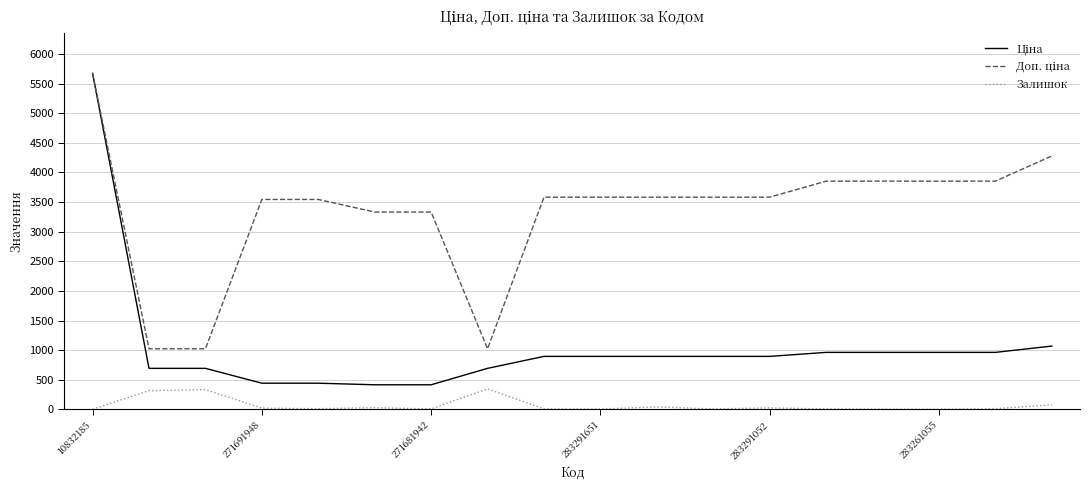

What is the maximum value shown in the chart?

5673.8